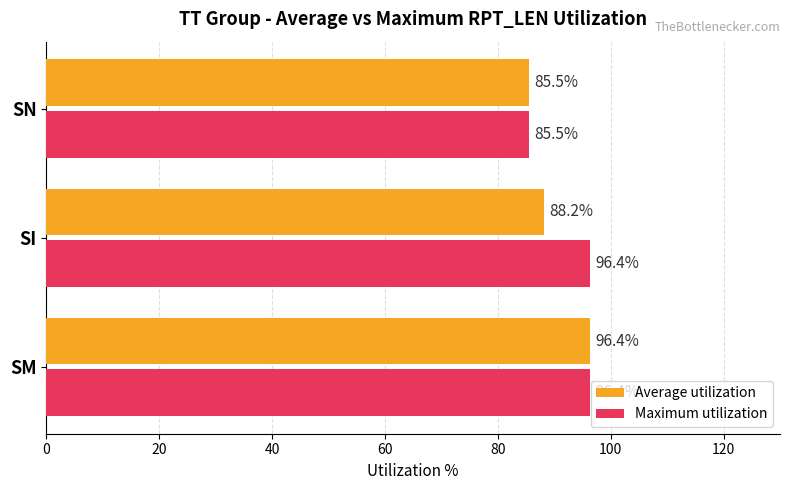

Where is Average utilization nearest to the value 90?

SI